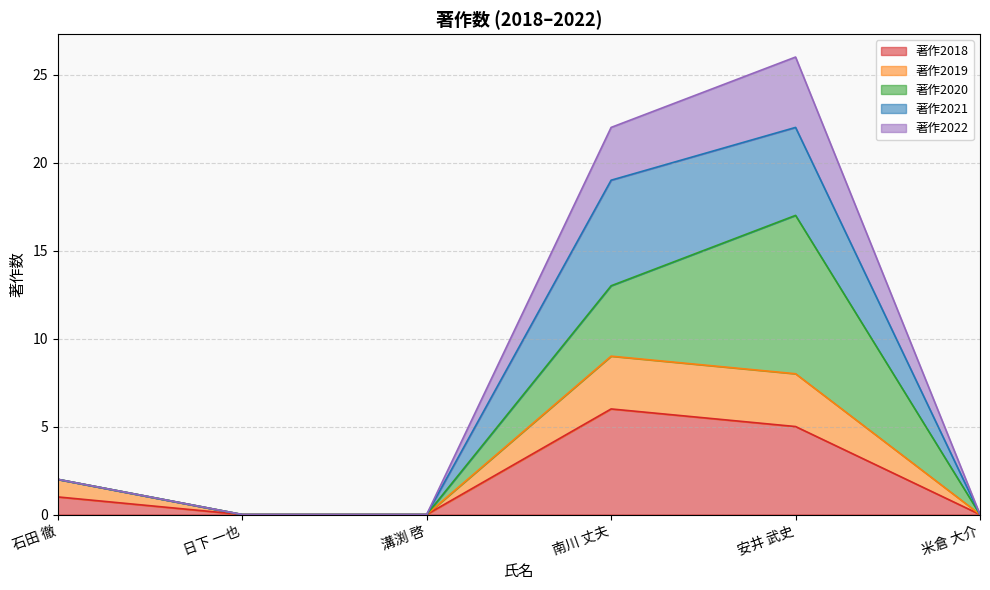

Is it true that 著作2019 equals 5 at 溝渕 啓?

False